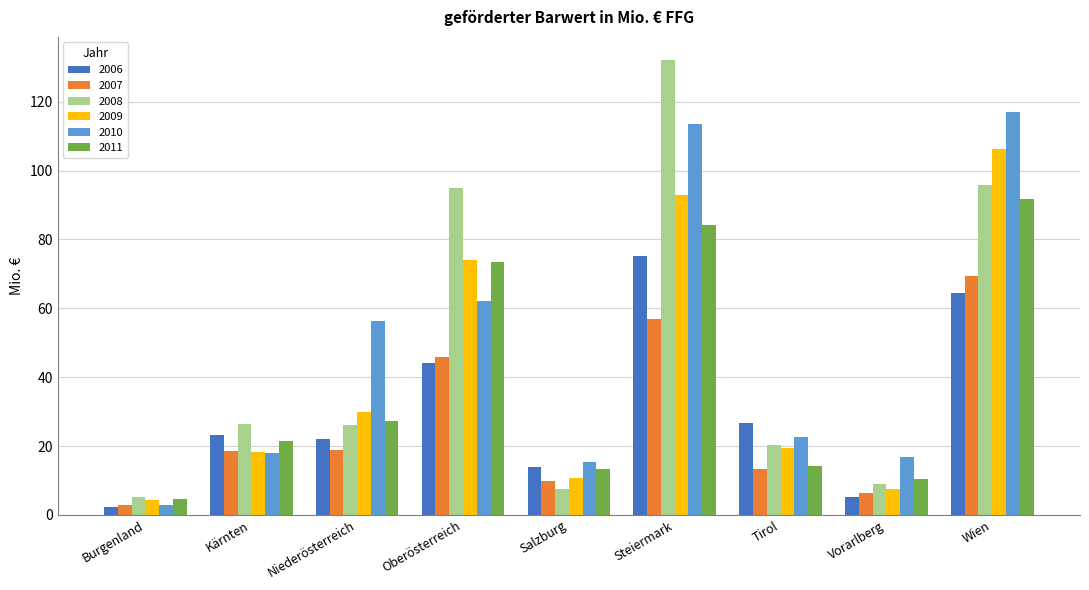

Which series has the widest spread of values?

2008